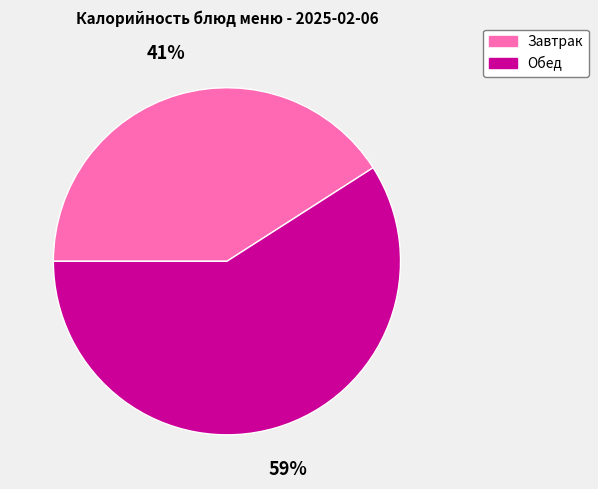

To the nearest percent, what is the average slice percentage?

50%